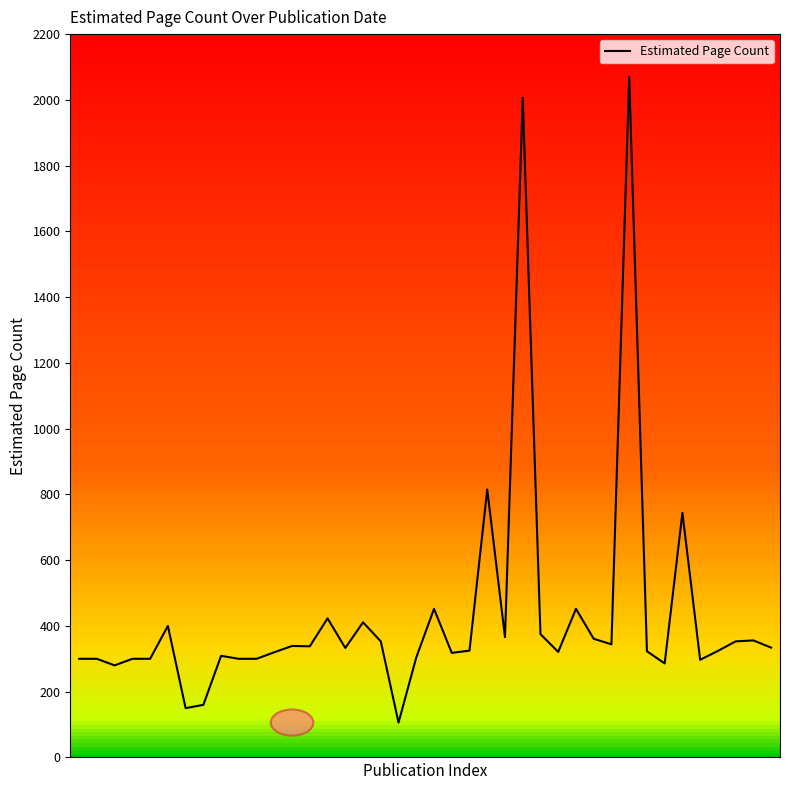

What is the smallest value displayed?

106